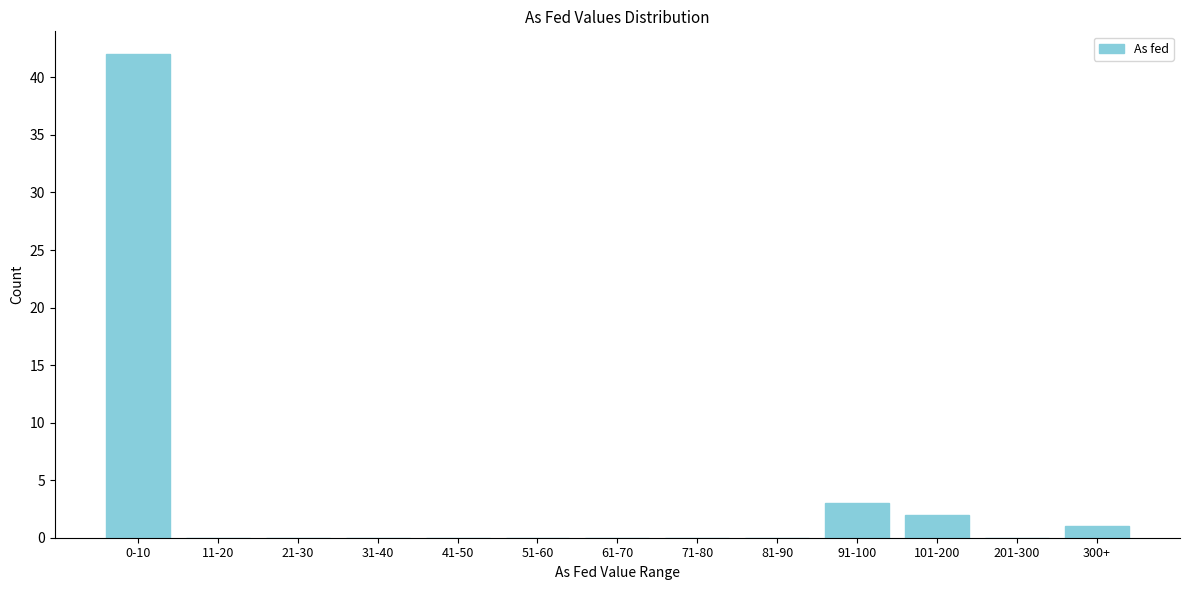

Reading left to right, transcribe all the data shown in this chart.

0-10=42	11-20=0	21-30=0	31-40=0	41-50=0	51-60=0	61-70=0	71-80=0	81-90=0	91-100=3	101-200=2	201-300=0	300+=1